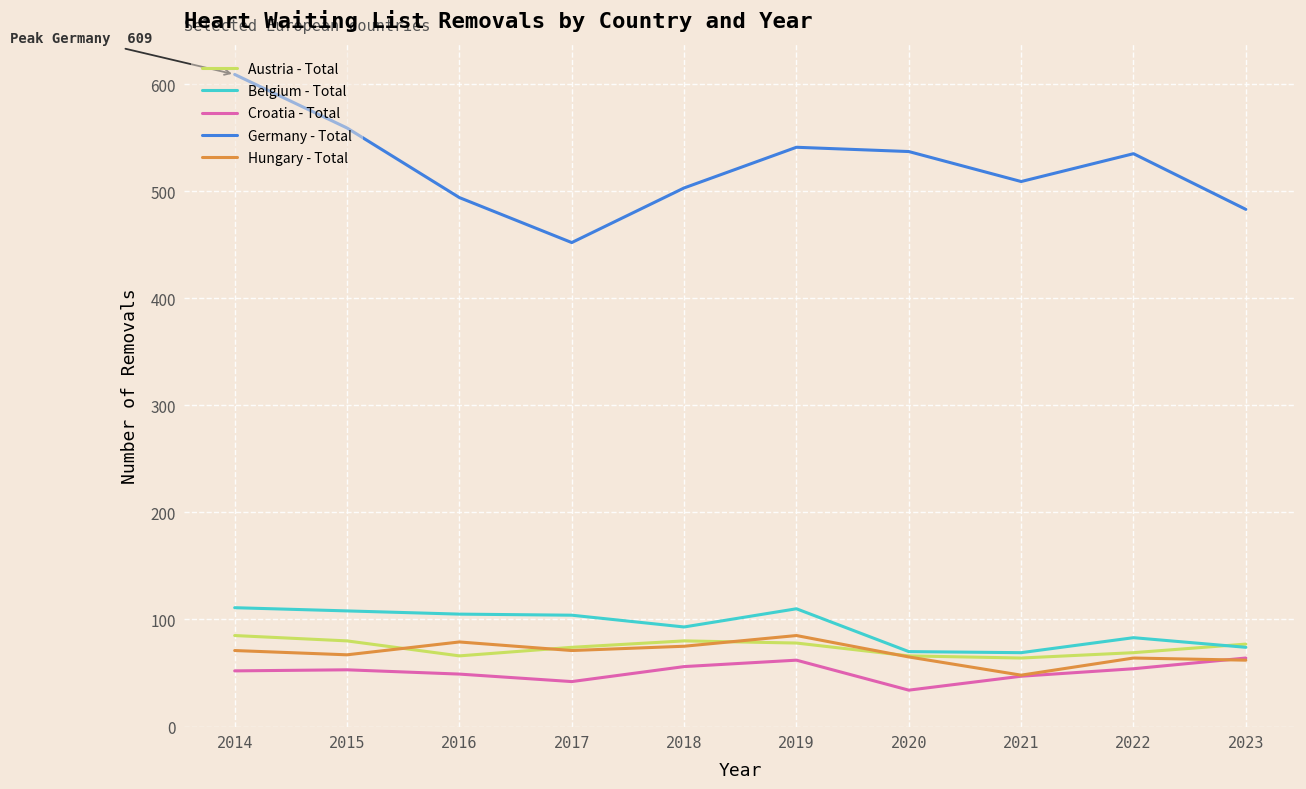

What is the minimum value for Belgium - Total?

69